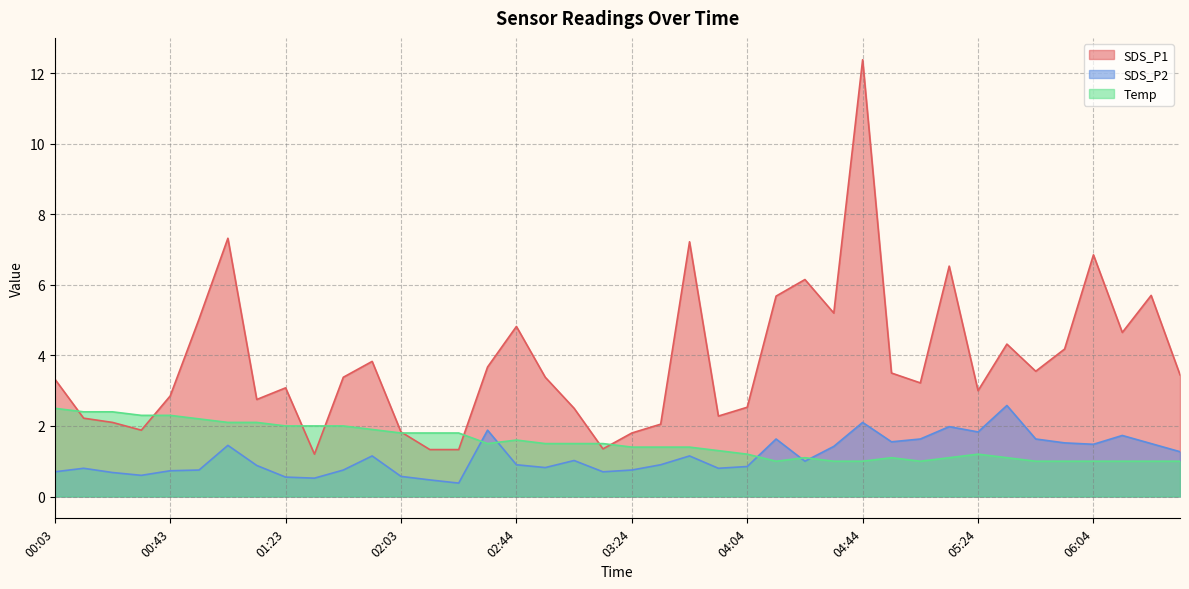

What is the difference between the Temp values at 05:04 and 01:13?

1.1